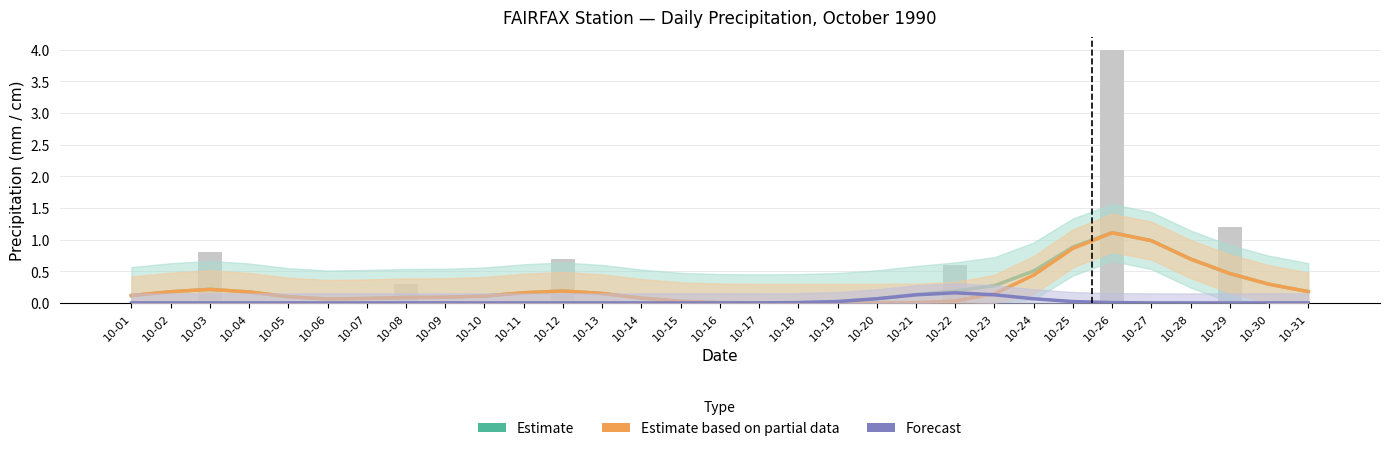

Which series has the widest spread of values?

Estimate